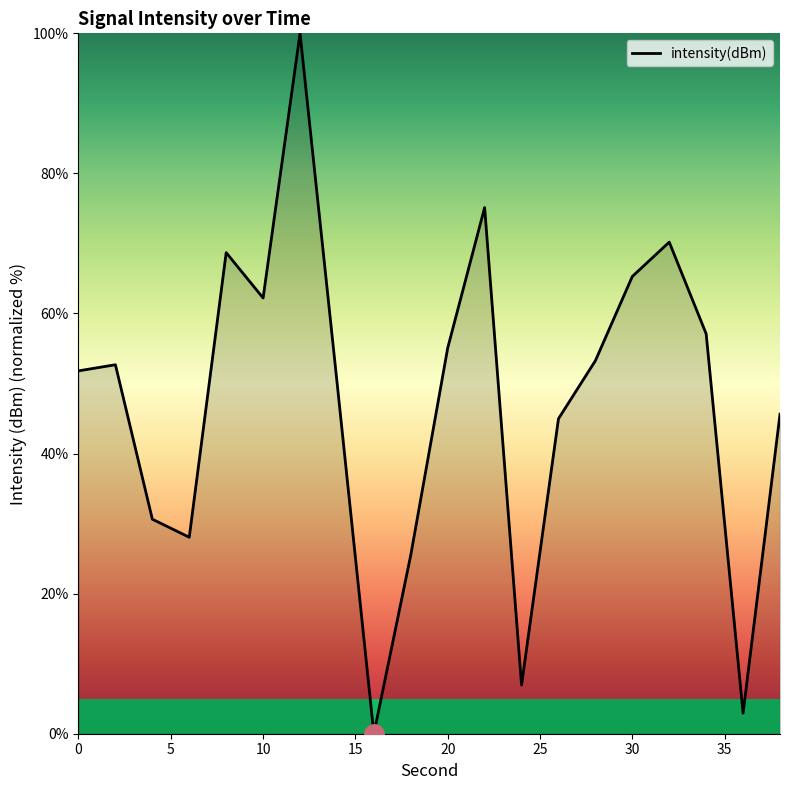

What is the greatest value displayed?

100.0